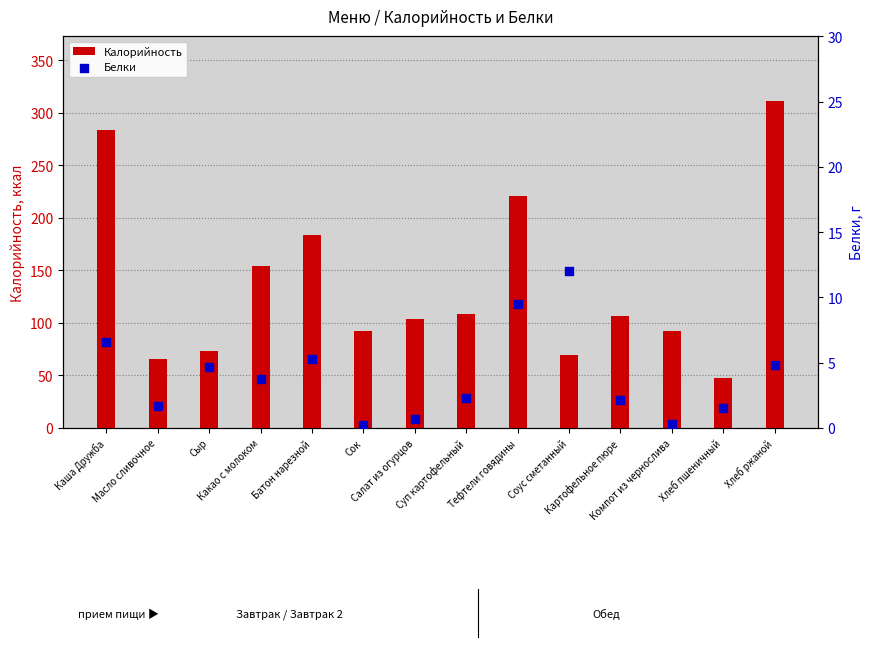

At which category is the sum across all series the highest?

Хлеб ржаной